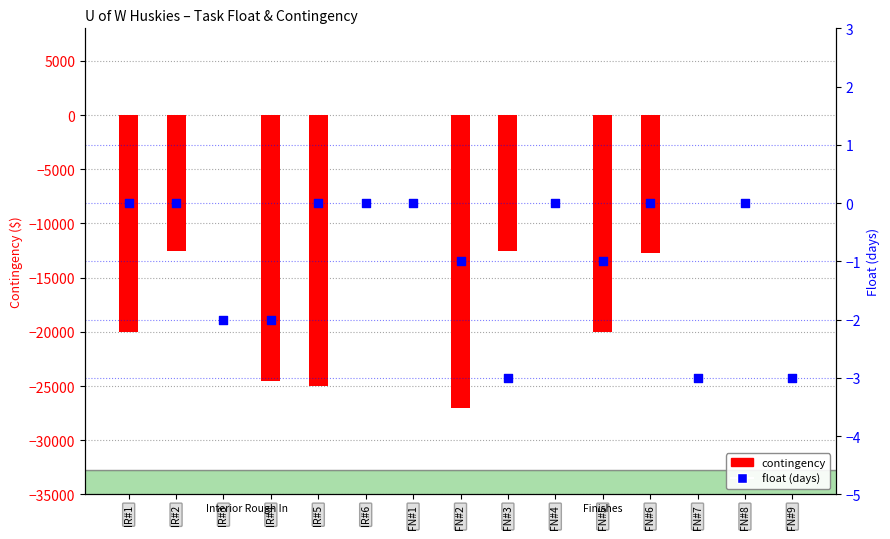

What are all the series names shown in the legend?

contingency, float (days)